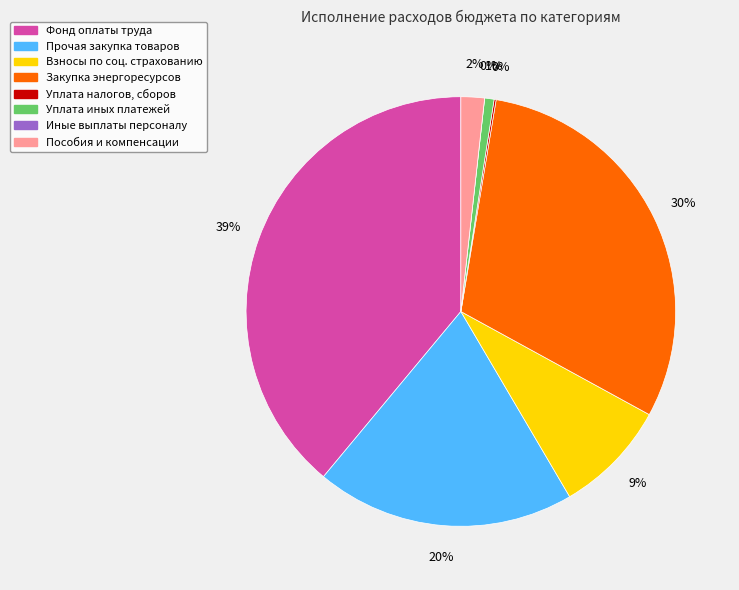

How much of the chart is everything except Взносы по обязательному социальному страхованию?

91.4%